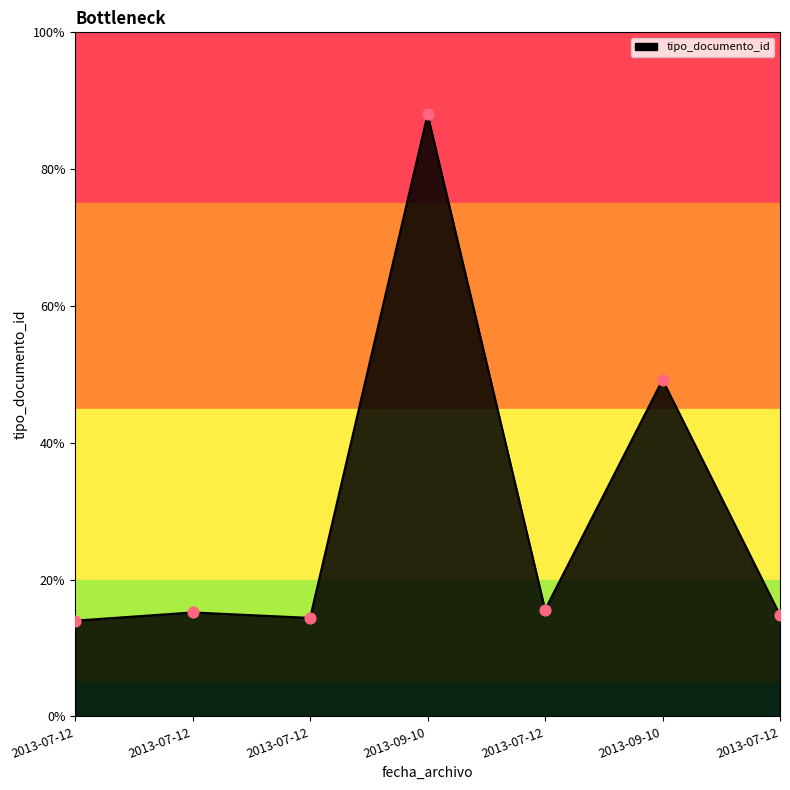

Is this an area chart (filled region under the line)?

Yes